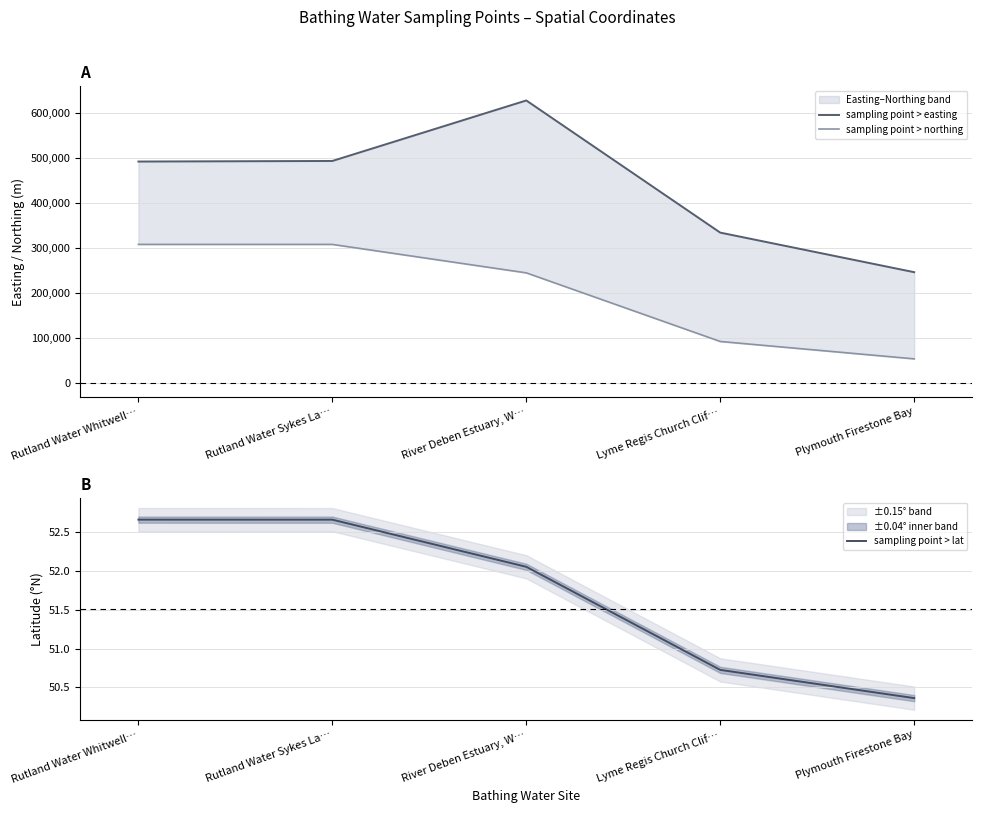

How many values in the sampling point > northing series are below 244856?

2